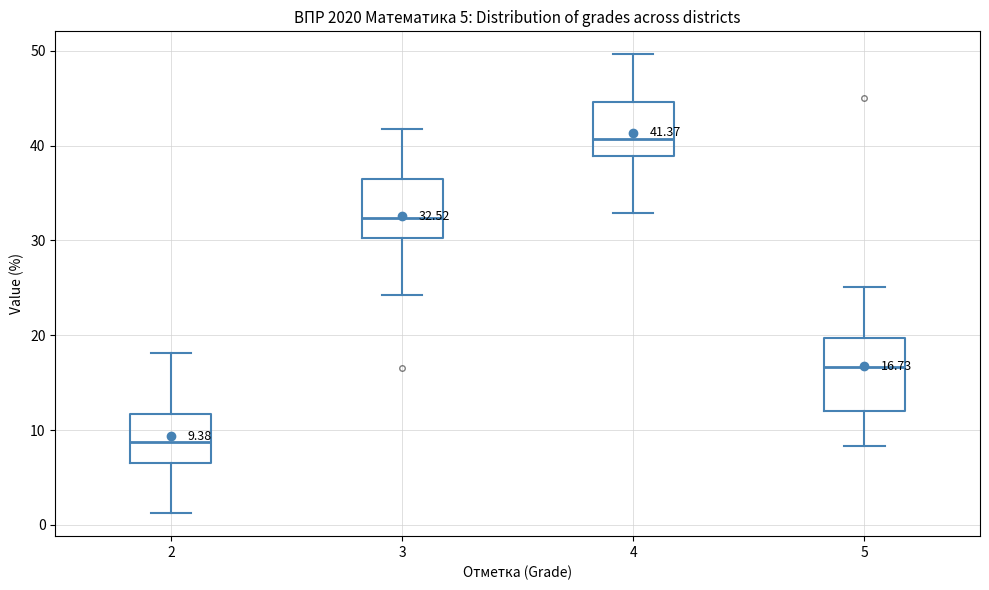

Which box has the highest median line?

4